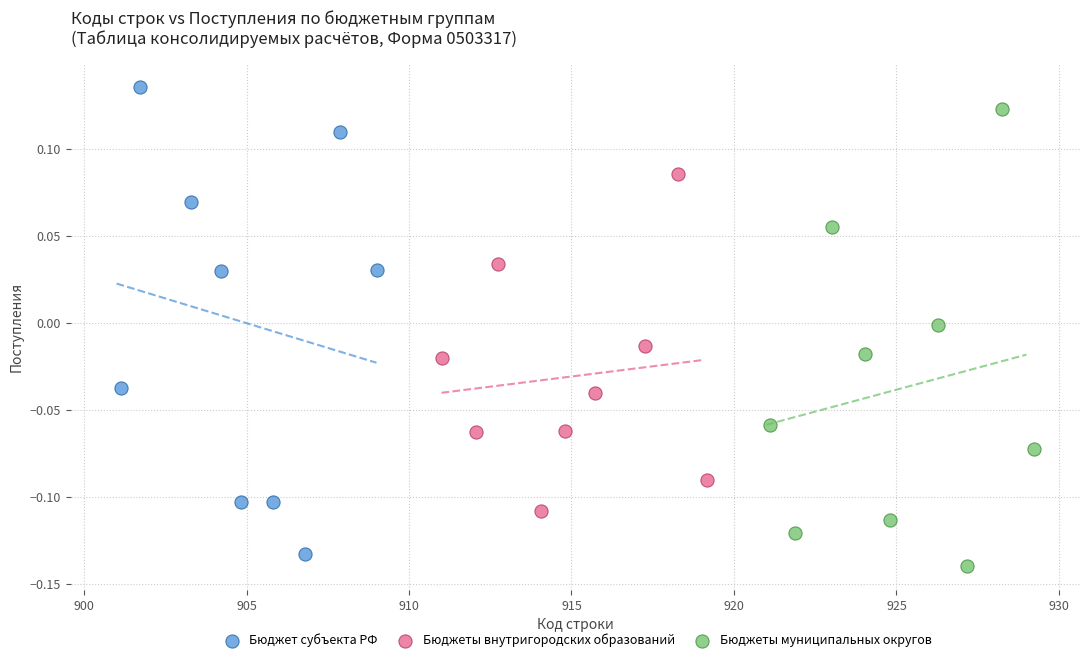

Which series reaches the minimum Y coordinate?

Бюджеты муниципальных округов